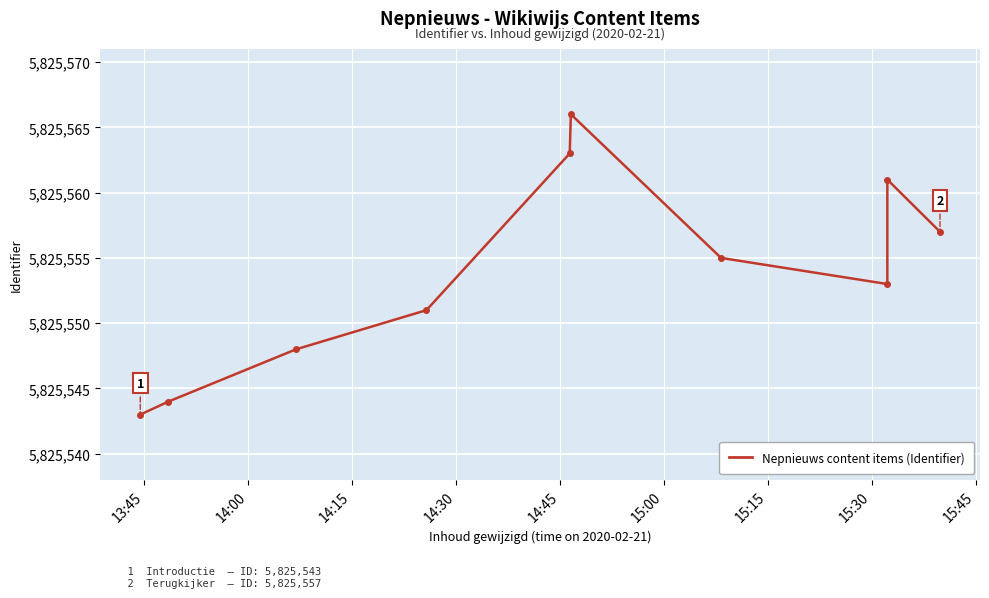

At which category does the chart reach its minimum across all series?

13:45